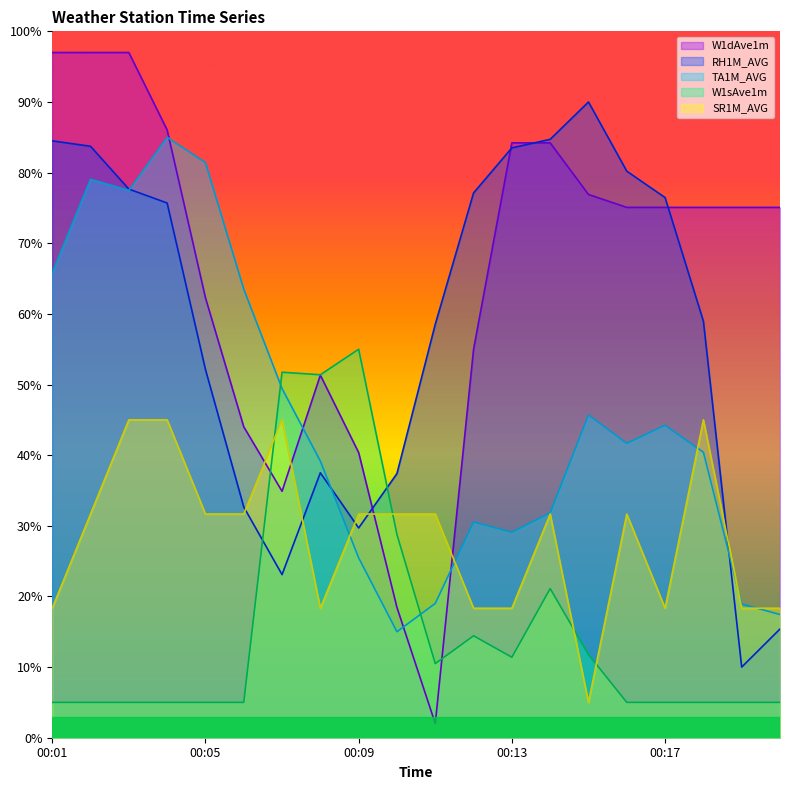

How many lines are shown in the chart?

5